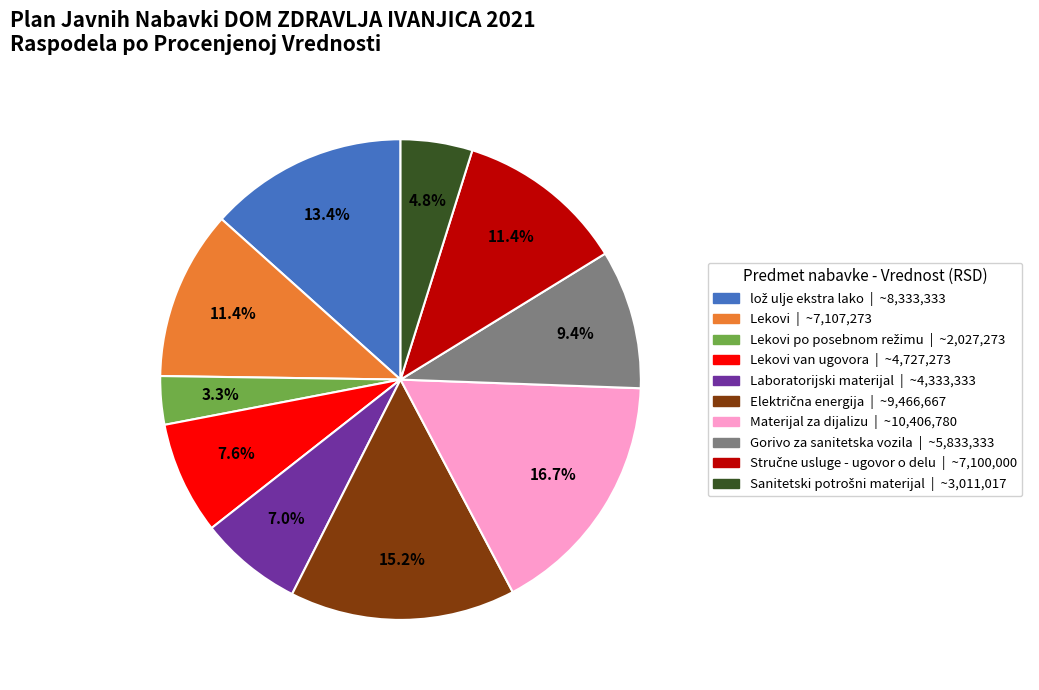

Is there any slice that represents more than half of the pie?

No